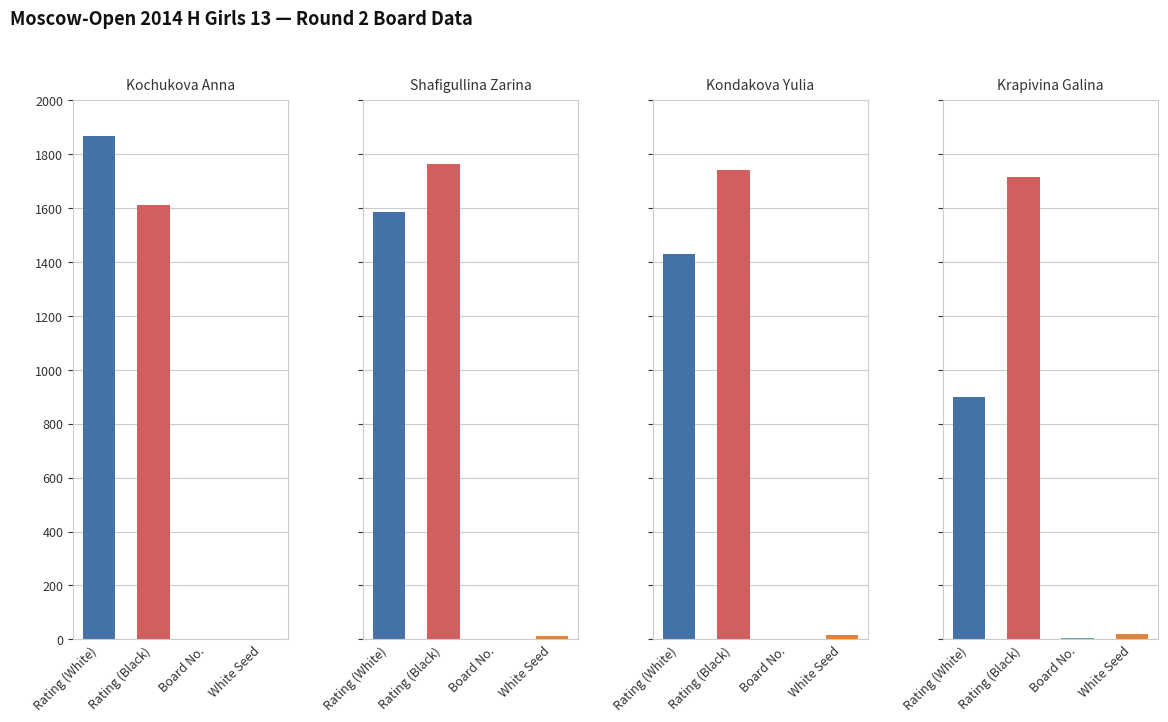

The Board No. series shows 2 at 4. True or false?

False